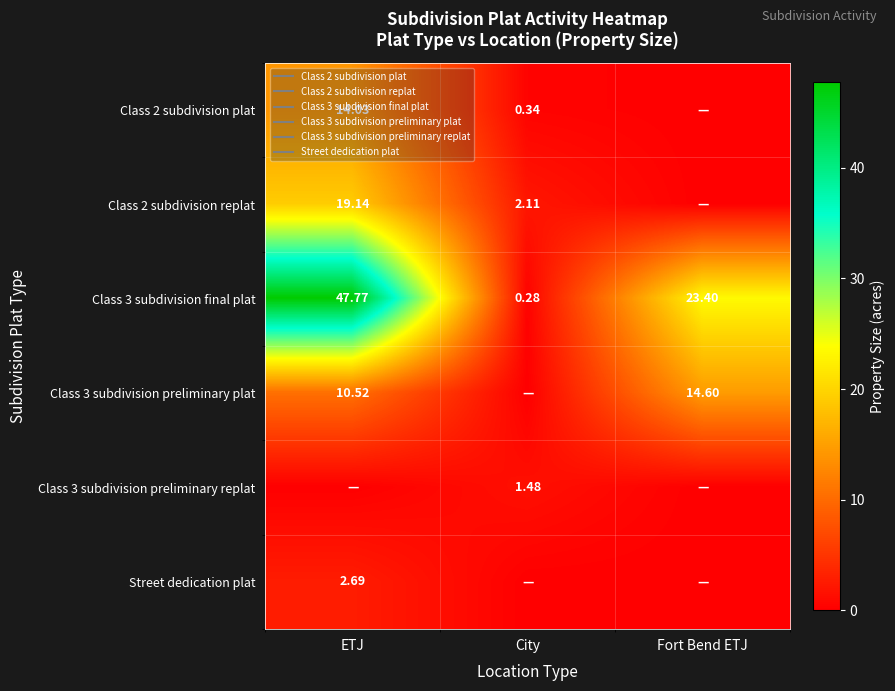

How many values in the Street dedication plat series exceed 0?

1